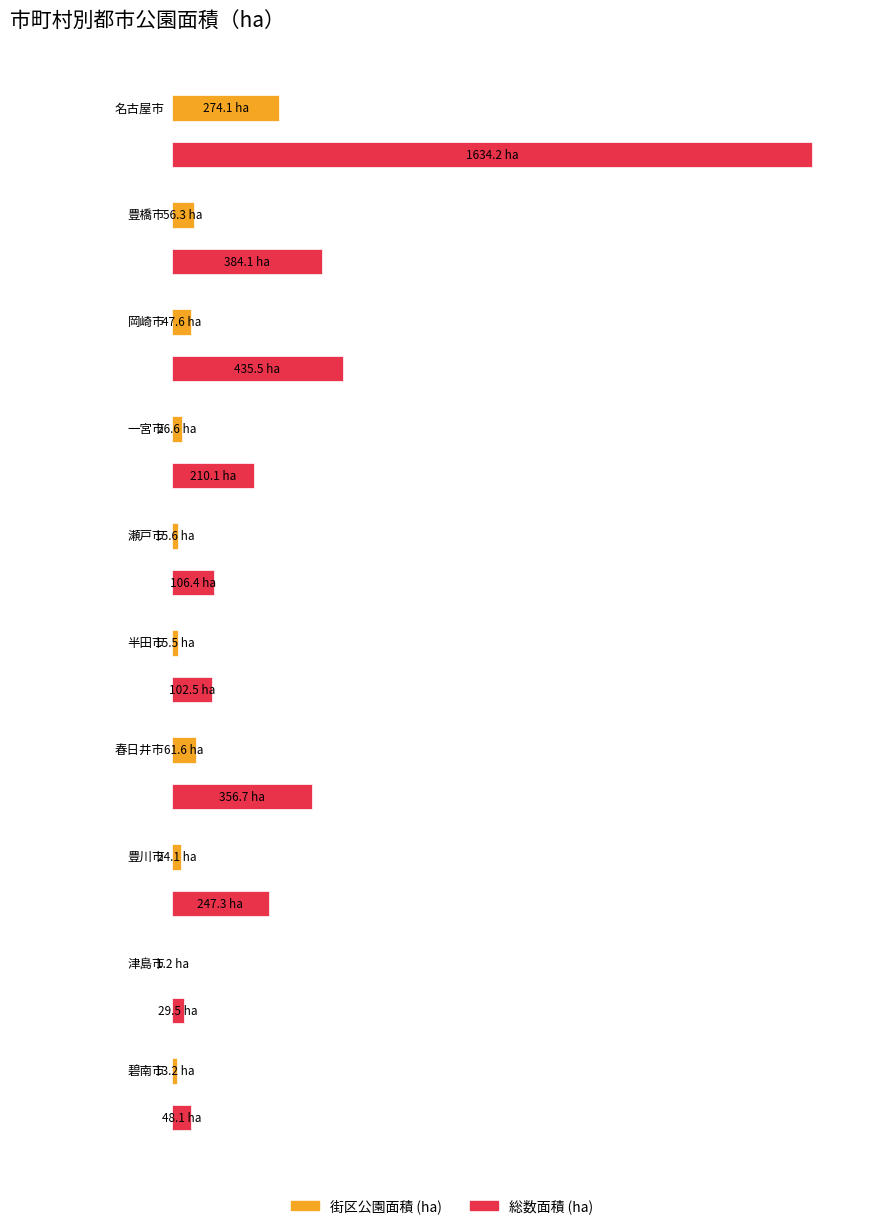

What is the value of the 総数_面積 bar at the 2nd from the left?

384.1